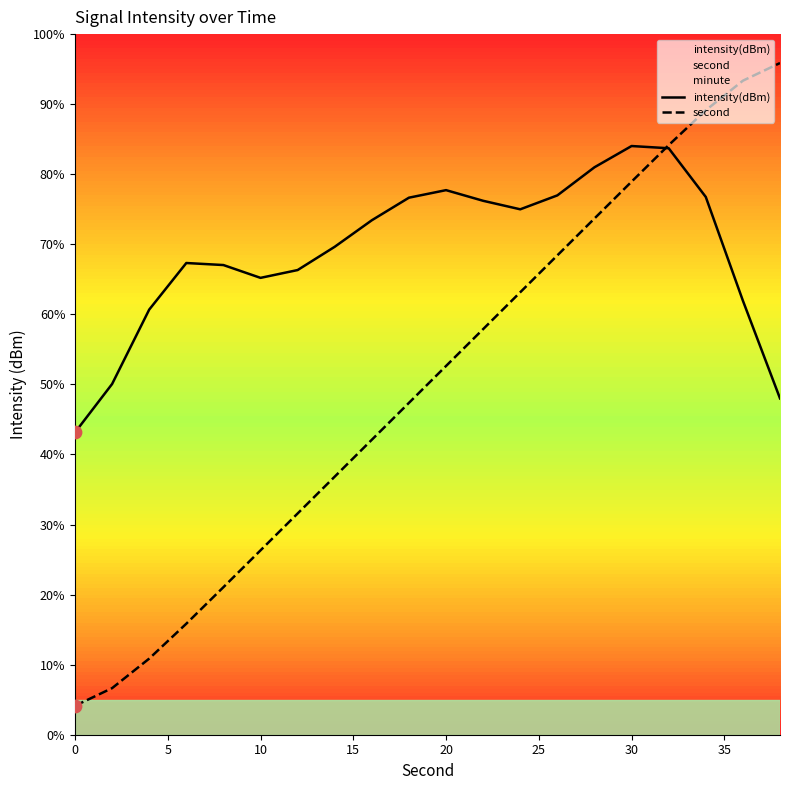

Is the value of intensity(dBm) at 20 greater than the value of second at 20?

Yes